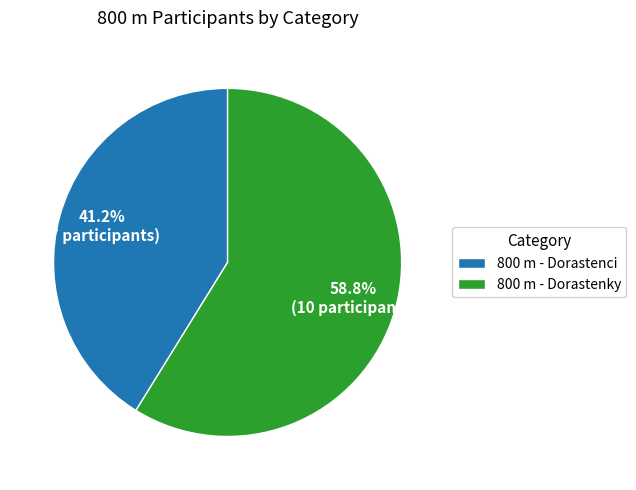

To the nearest percent, what is the difference between the largest and smallest slice percentages?

18%